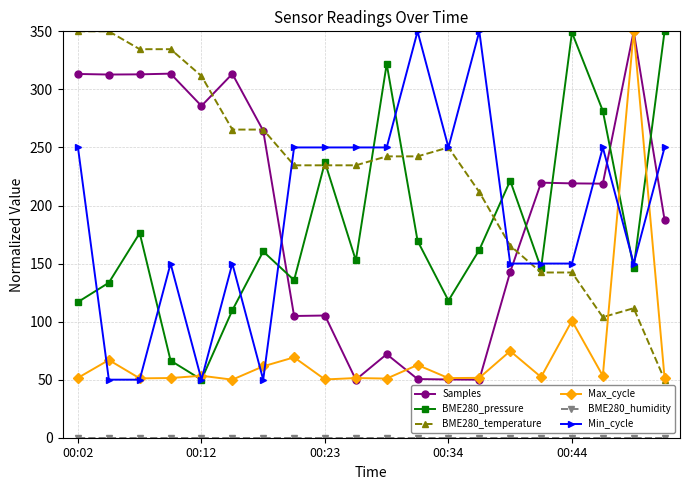

What is the lowest value of the Max_cycle series?

50.0